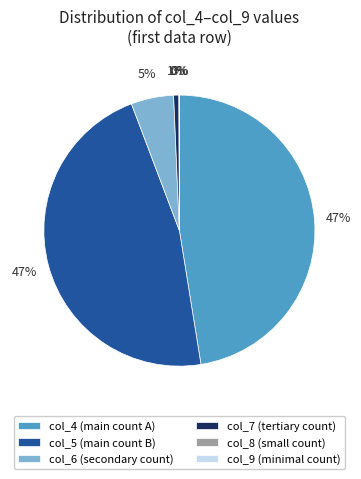

True or false: col_5 (main count B) accounts for 47% of the total.

True